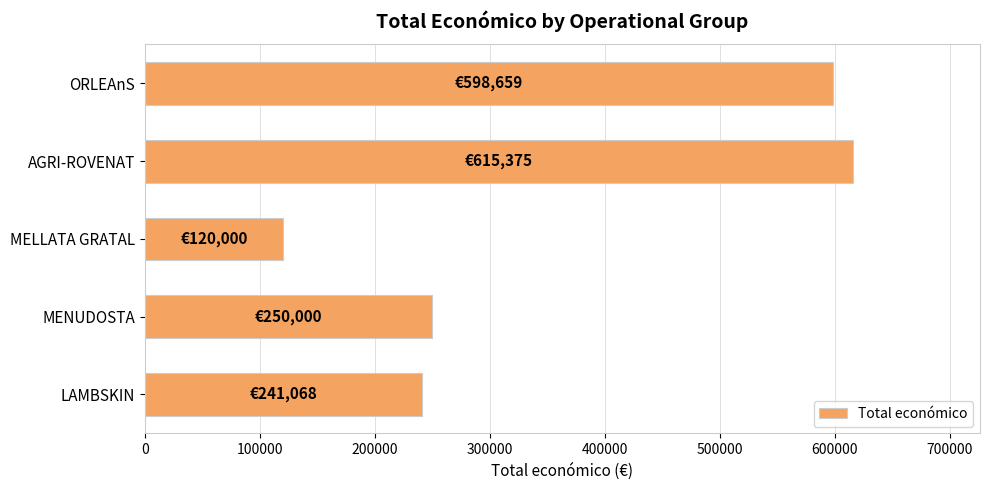

Reading bottom to top, extract all data points from this chart.

LAMBSKIN=241068	MENUDOSTA=250000	MELLATA GRATAL=120000	AGRI-ROVENAT=615375	ORLEAnS=598659